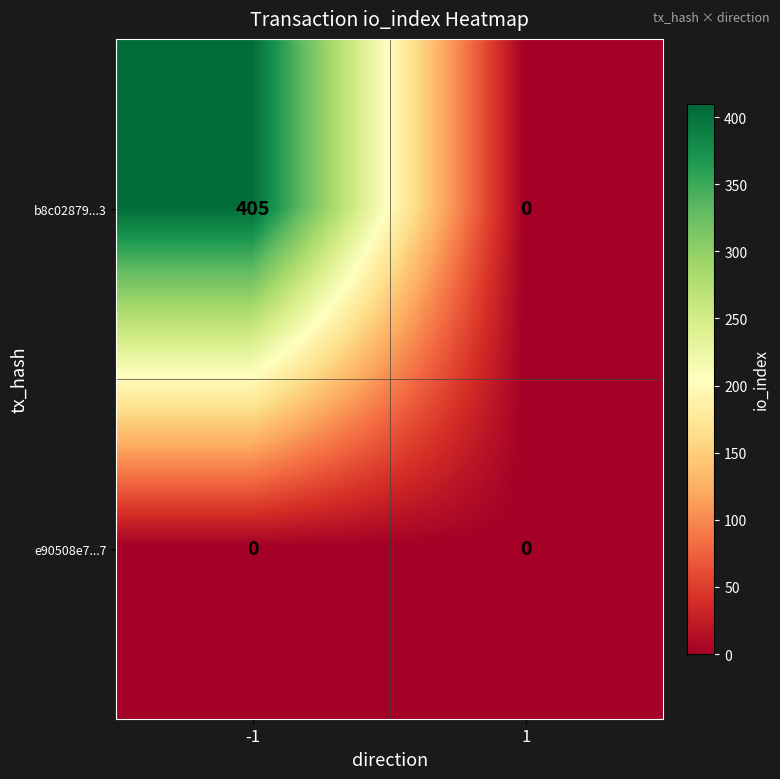

Rank the series by their maximum value, from highest to lowest.

b8c02879...3, e90508e7...7